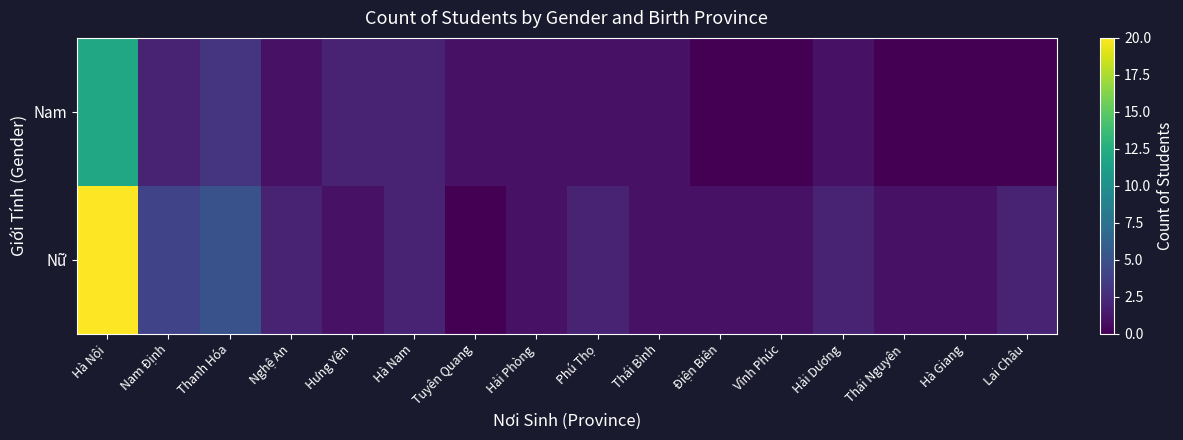

Reading left to right, extract all data points from this chart.

Nam: Hà Nội=12	Nam Định=2	Thanh Hóa=3	Nghệ An=1	Hưng Yên=2	Hà Nam=2	Tuyên Quang=1	Hải Phòng=1	Phú Thọ=1	Thái Bình=1	Điện Biên=0	Vĩnh Phúc=0	Hải Dương=1	Thái Nguyên=0	Hà Giang=0	Lai Châu=0
Nữ: Hà Nội=20	Nam Định=4	Thanh Hóa=5	Nghệ An=2	Hưng Yên=1	Hà Nam=2	Tuyên Quang=0	Hải Phòng=1	Phú Thọ=2	Thái Bình=1	Điện Biên=1	Vĩnh Phúc=1	Hải Dương=2	Thái Nguyên=1	Hà Giang=1	Lai Châu=2